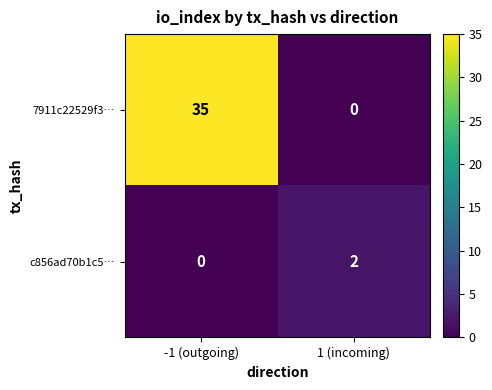

Reading left to right, transcribe all the data shown in this chart.

7911c22529f3…: -1 (outgoing)=35	1 (incoming)=0
c856ad70b1c5…: -1 (outgoing)=0	1 (incoming)=2